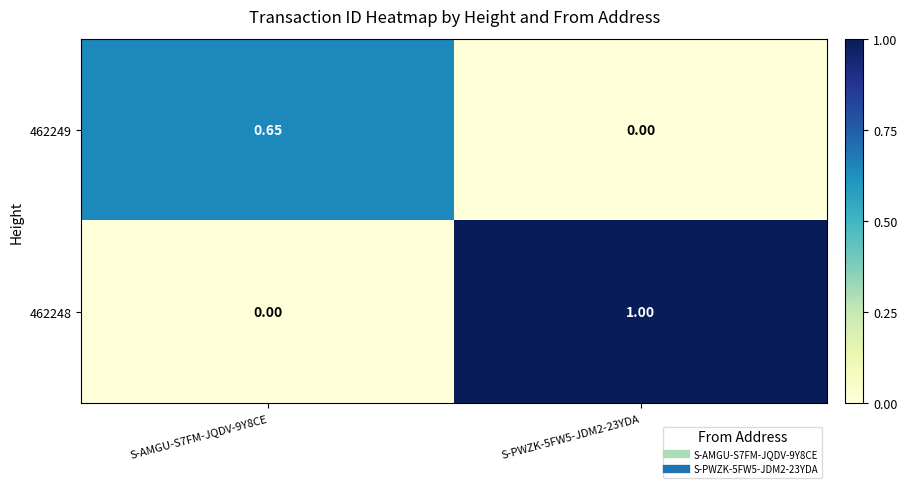

What is the total value across all series at S-PWZK-5FW5-JDM2-23YDA?

1.0